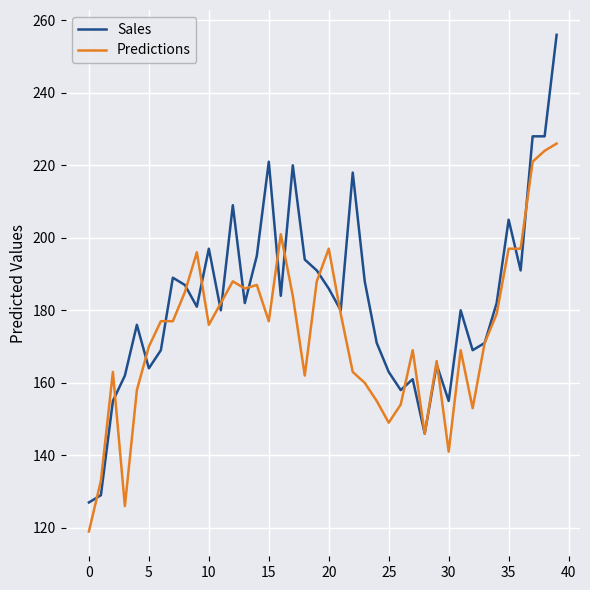

Rank the series by their maximum value, from highest to lowest.

Sales, Predictions